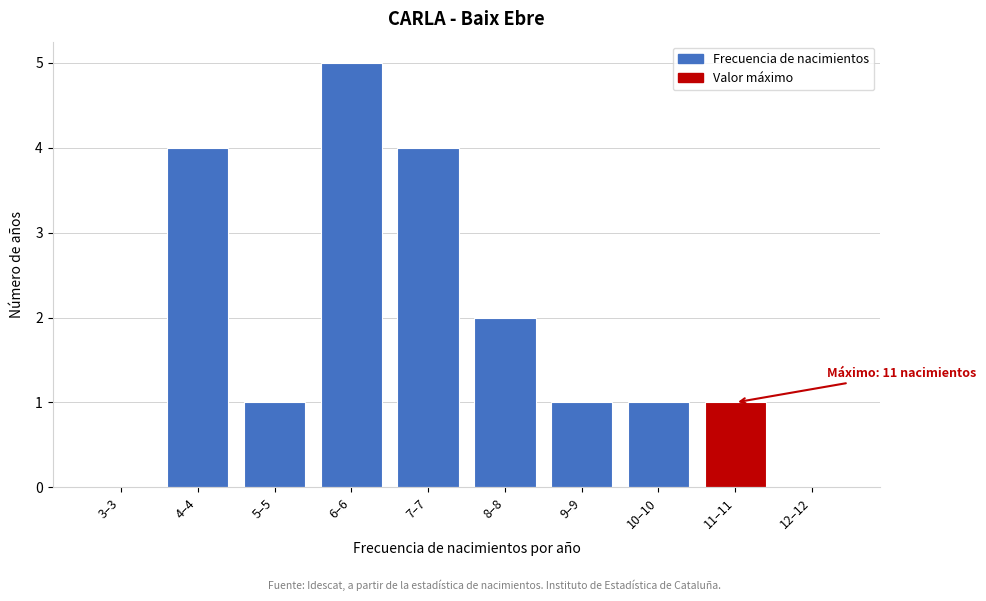

Reading left to right, transcribe all the data shown in this chart.

3–3=0	4–4=4	5–5=1	6–6=5	7–7=4	8–8=2	9–9=1	10–10=1	11–11=1	12–12=0